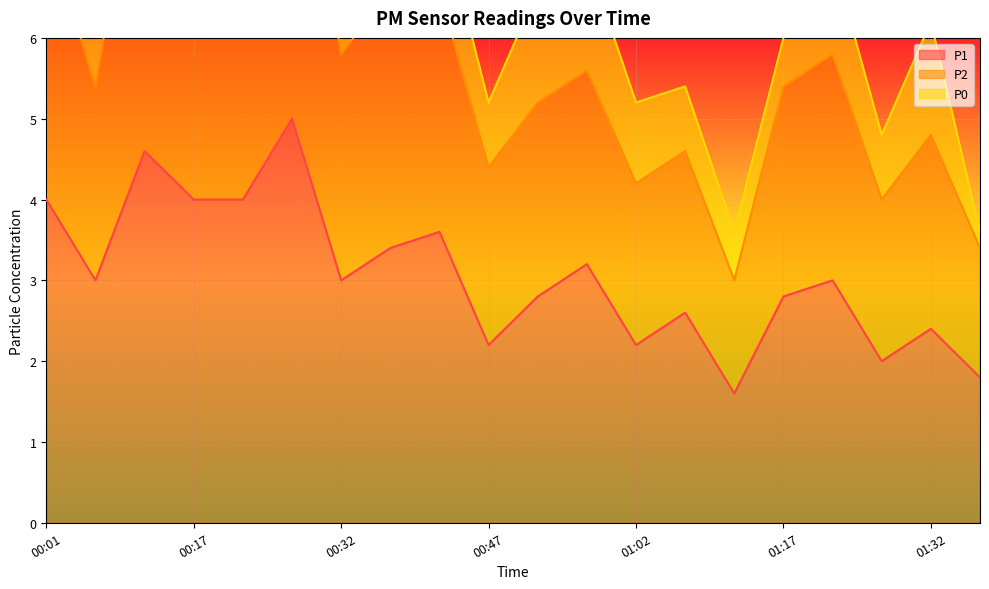

What is the average value of the P2 series?

5.8